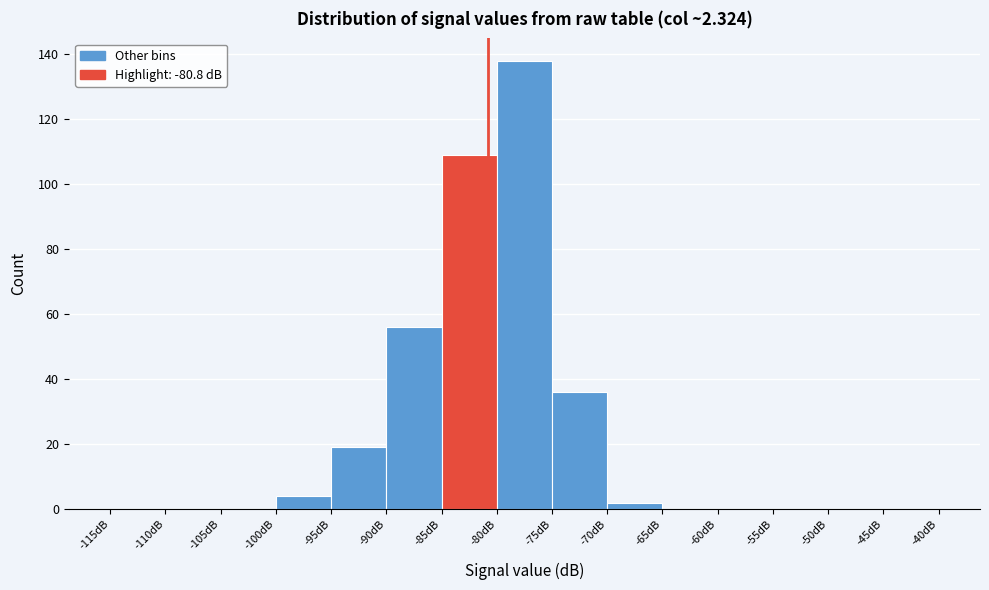

How tall is the bar that spans -80 to -75 on the x-axis? The values are not printed on the chart, so give them approximately, as read against the axis.

138